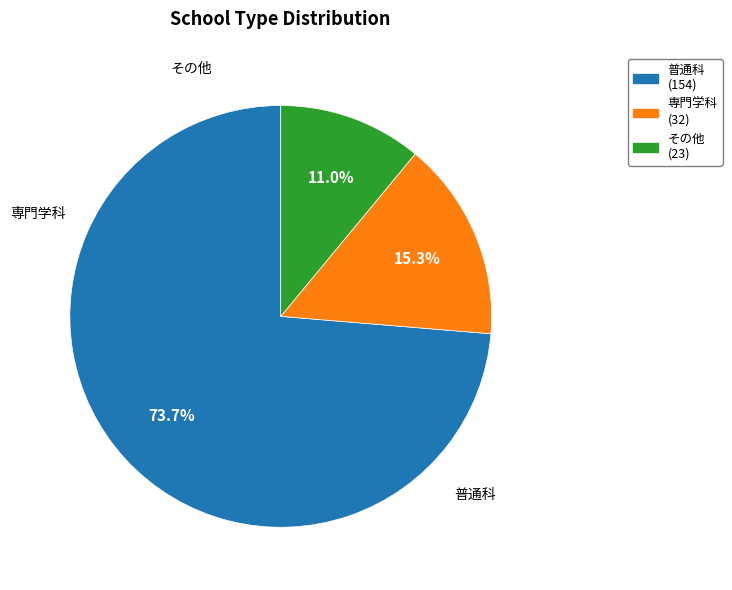

To the nearest percent, what is the difference between the largest and smallest slice percentages?

63%